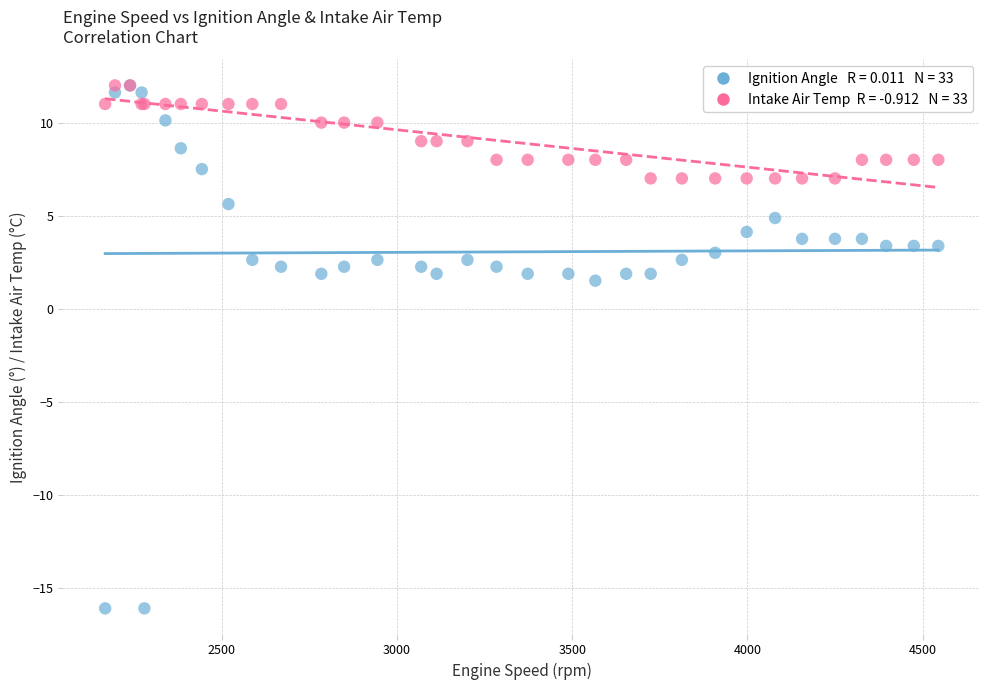

Across all series, what Y value is closest to -2?

1.5